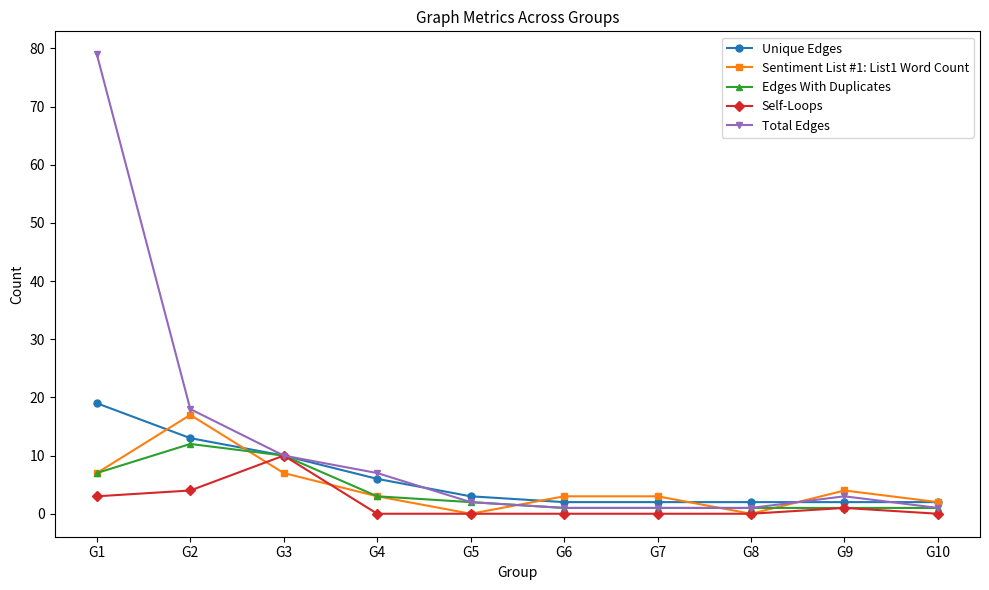

Reading left to right, list all the values displayed in this chart.

Unique Edges: G1=19	G2=13	G3=10	G4=6	G5=3	G6=2	G7=2	G8=2	G9=2	G10=2
Sentiment List #1: List1 Word Count: G1=7	G2=17	G3=7	G4=3	G5=0	G6=3	G7=3	G8=0	G9=4	G10=2
Edges With Duplicates: G1=7	G2=12	G3=10	G4=3	G5=2	G6=1	G7=1	G8=1	G9=1	G10=1
Self-Loops: G1=3	G2=4	G3=10	G4=0	G5=0	G6=0	G7=0	G8=0	G9=1	G10=0
Total Edges: G1=79	G2=18	G3=10	G4=7	G5=2	G6=1	G7=1	G8=1	G9=3	G10=1